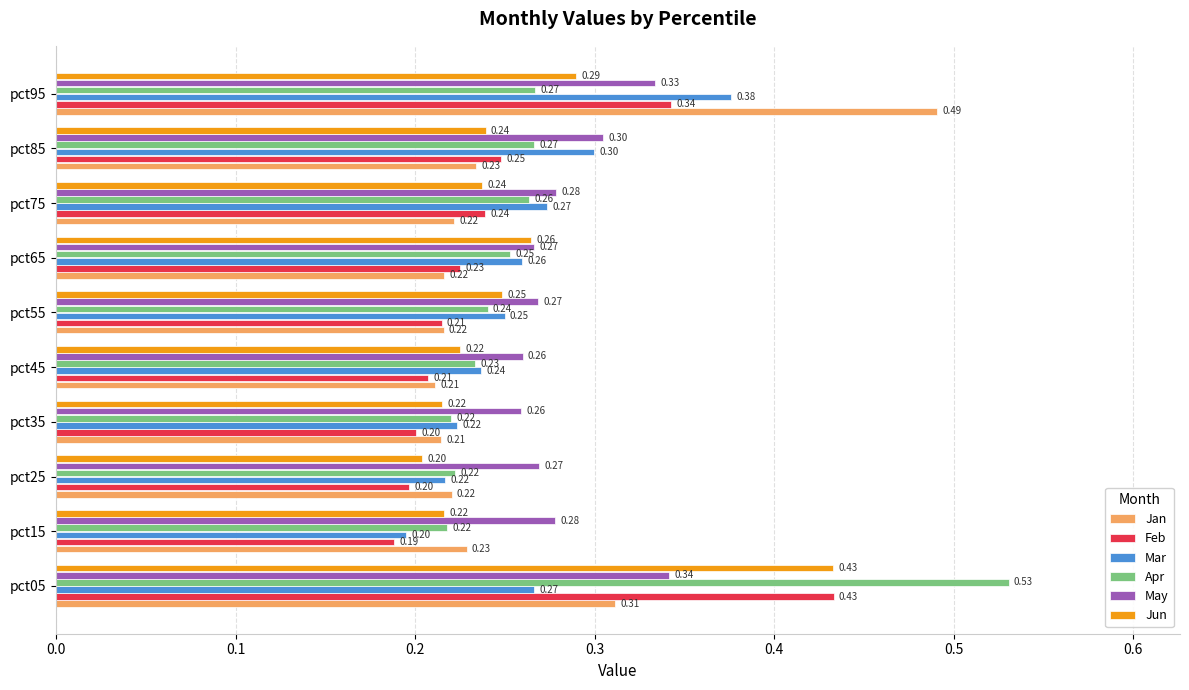

Which series has the largest total across all categories?

May